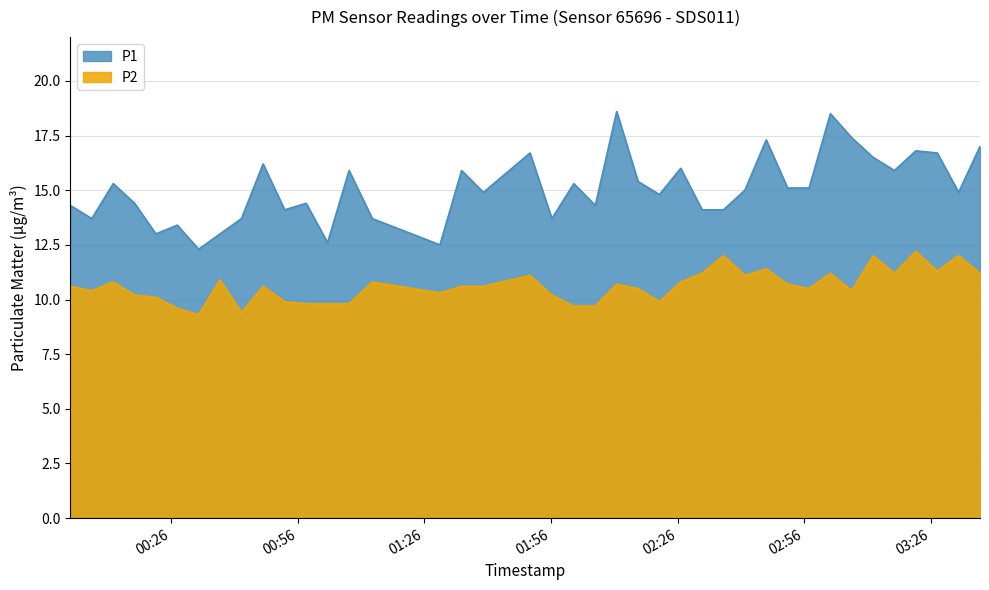

At which category is the sum across all series the highest?

2023-09-19T03:02:10